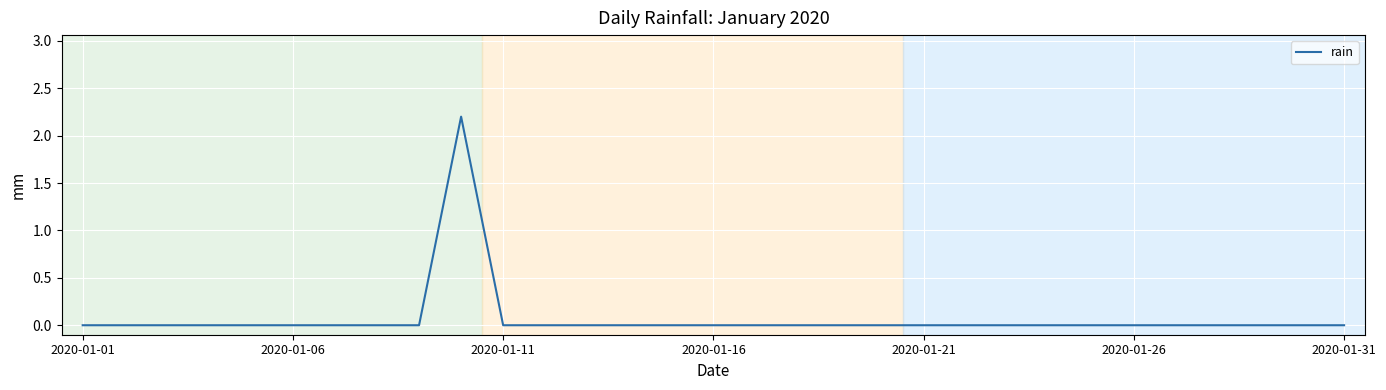

Reading right to left, list all the values displayed in this chart.

0.0	0.0	0.0	0.0	0.0	0.0	0.0	0.0	0.0	0.0	0.0	0.0	0.0	0.0	0.0	0.0	0.0	0.0	0.0	0.0	0.0	2.2	0.0	0.0	0.0	0.0	0.0	0.0	0.0	0.0	0.0